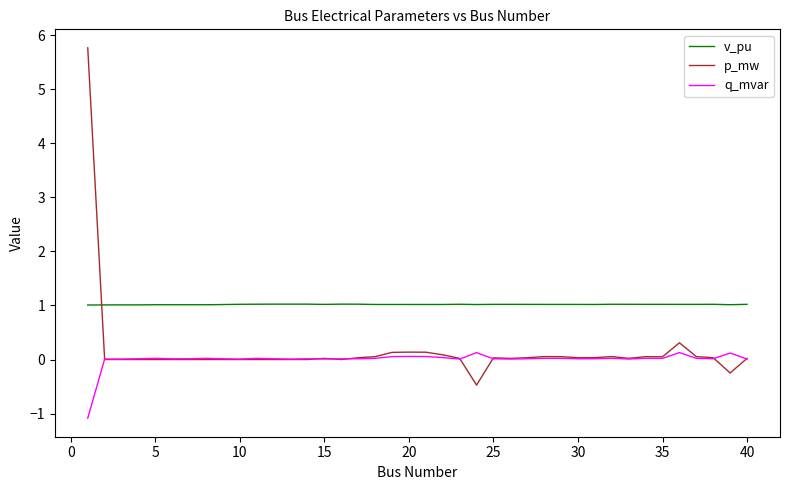

Which series has the largest total across all categories?

v_pu